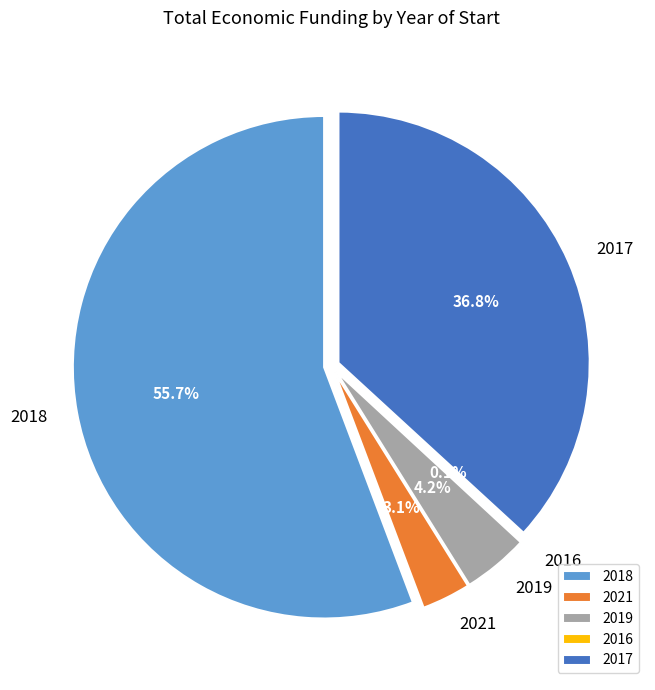

To the nearest percent, what is the difference between the 2016 (Cantabrian) and 2017 (TOOLBOX) slice percentages?

37%